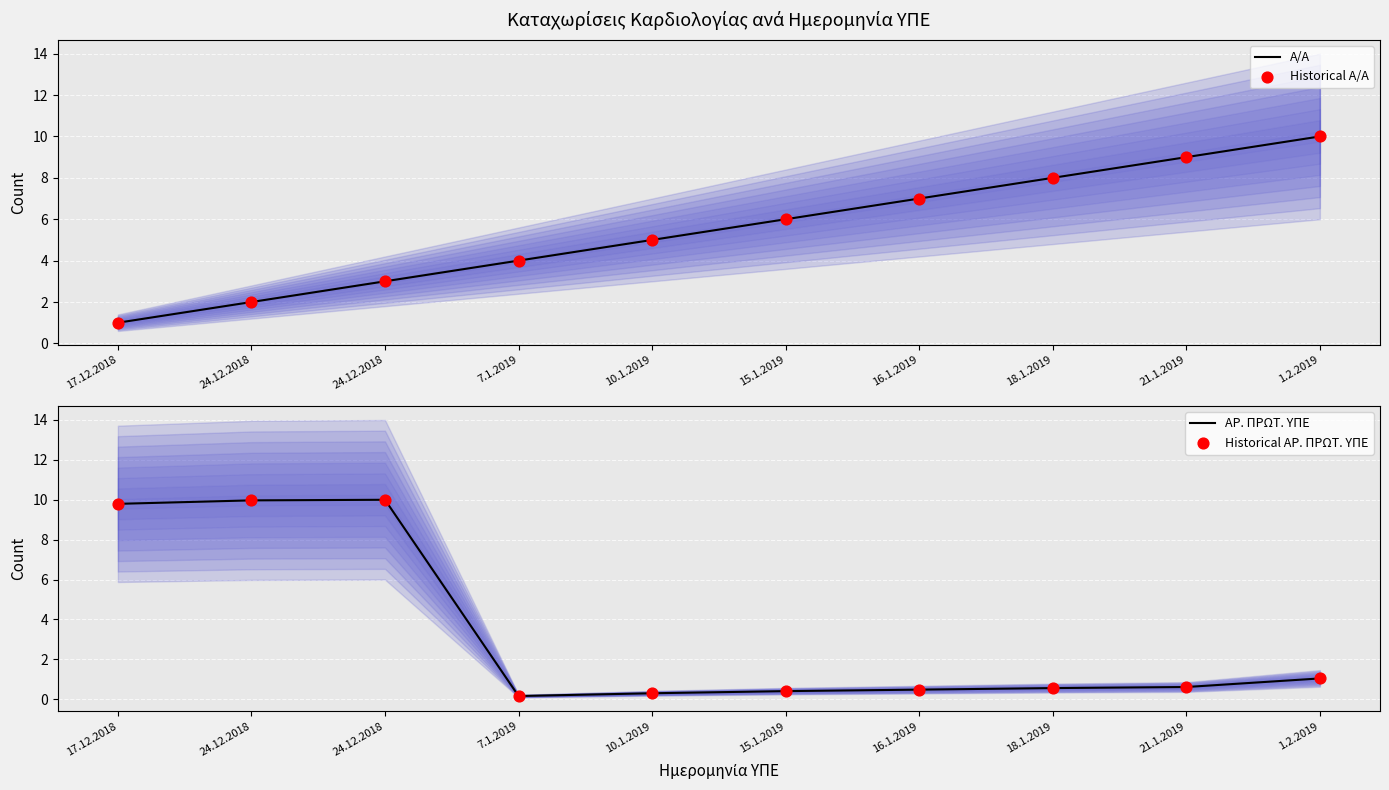

What are all the series names shown in the legend?

Α/Α, Historical Α/Α, ΑΡ. ΠΡΩΤ. ΥΠΕ, Historical ΑΡ. ΠΡΩΤ. ΥΠΕ